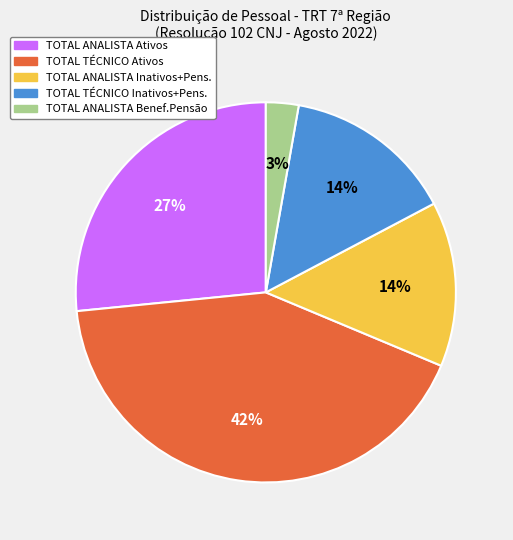

Is there any slice that represents more than half of the pie?

No